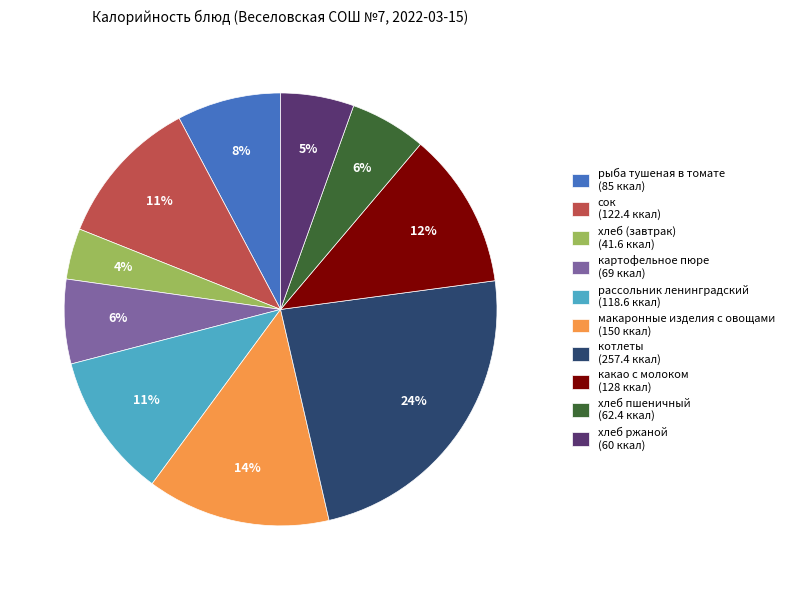

How many slices are in this pie chart?

10